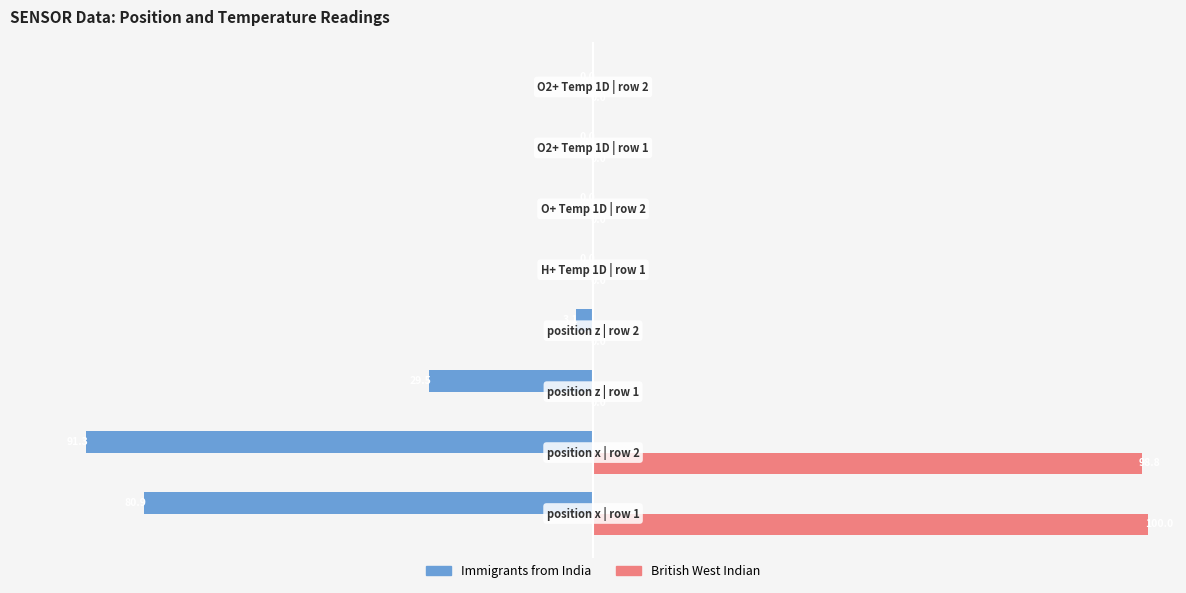

What is the average value of the Immigrants from India series?

-25.6